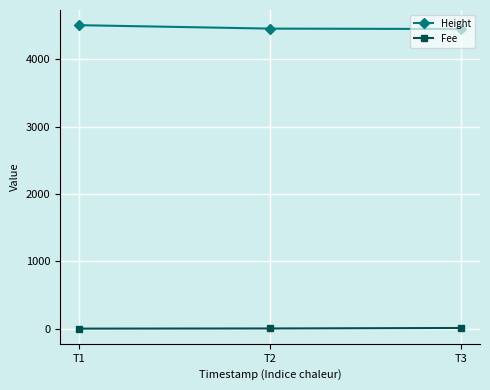

List the series in order of their peak value, lowest first.

Fee, Height